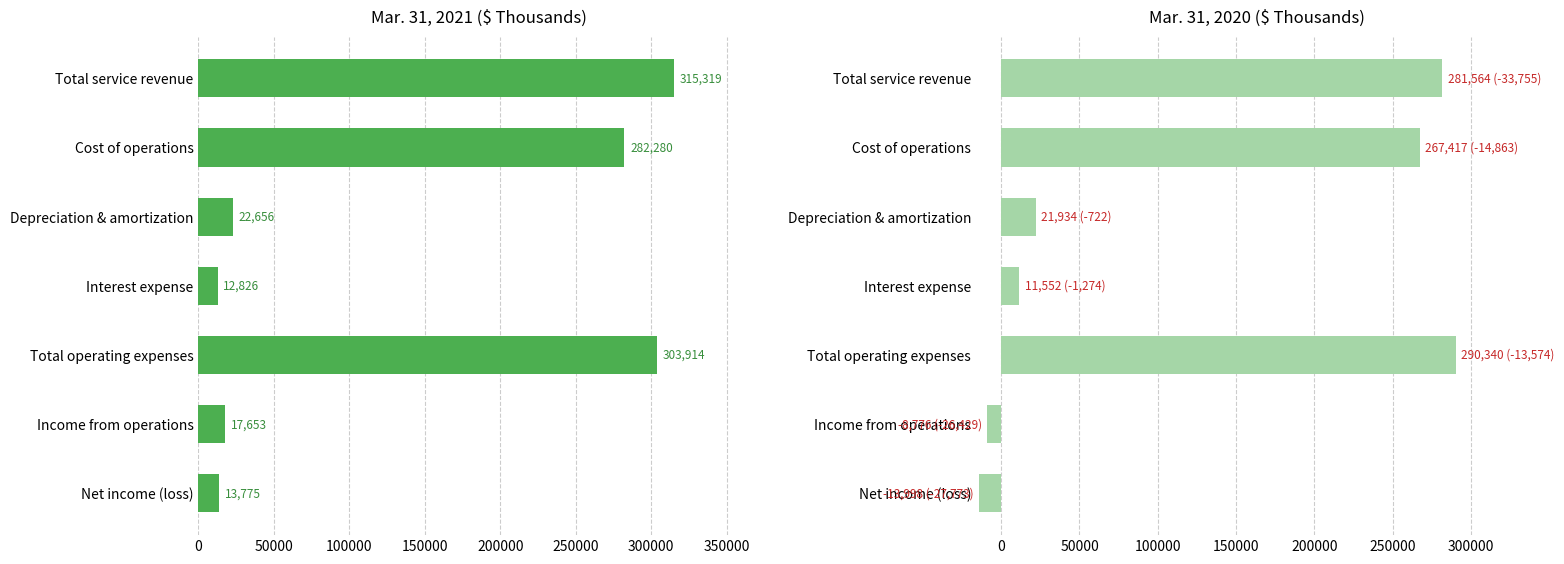

At how many categories does at least one series exceed 309060?

1